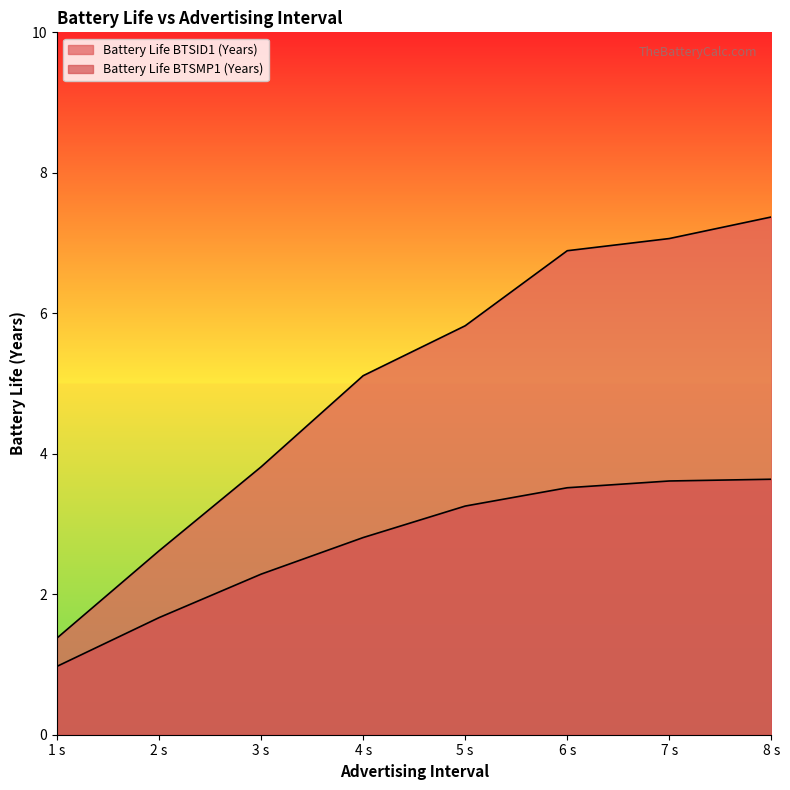

Rank the series by their maximum value, from highest to lowest.

Battery Life BTSID1 (Years), Battery Life BTSMP1 (Years)